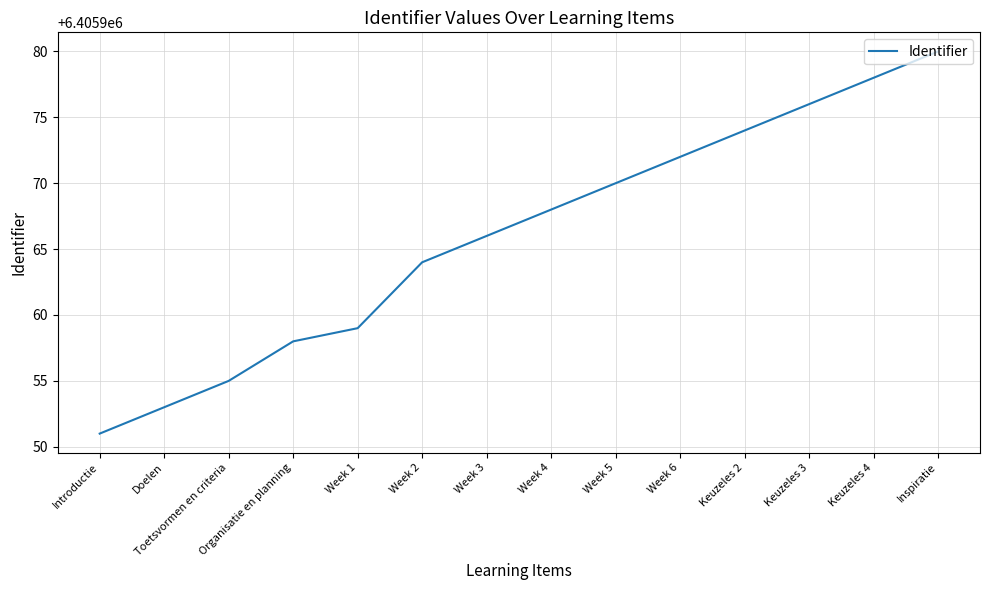

What value does the data have at Inspiratie, to the nearest 10?

6405980